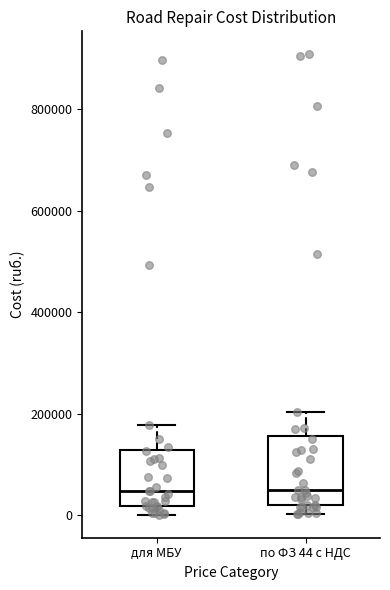

Where is the lower edge of the box for для МБУ on the y-axis? The values are not printed on the chart, so give them approximately, as read against the axis.

20000